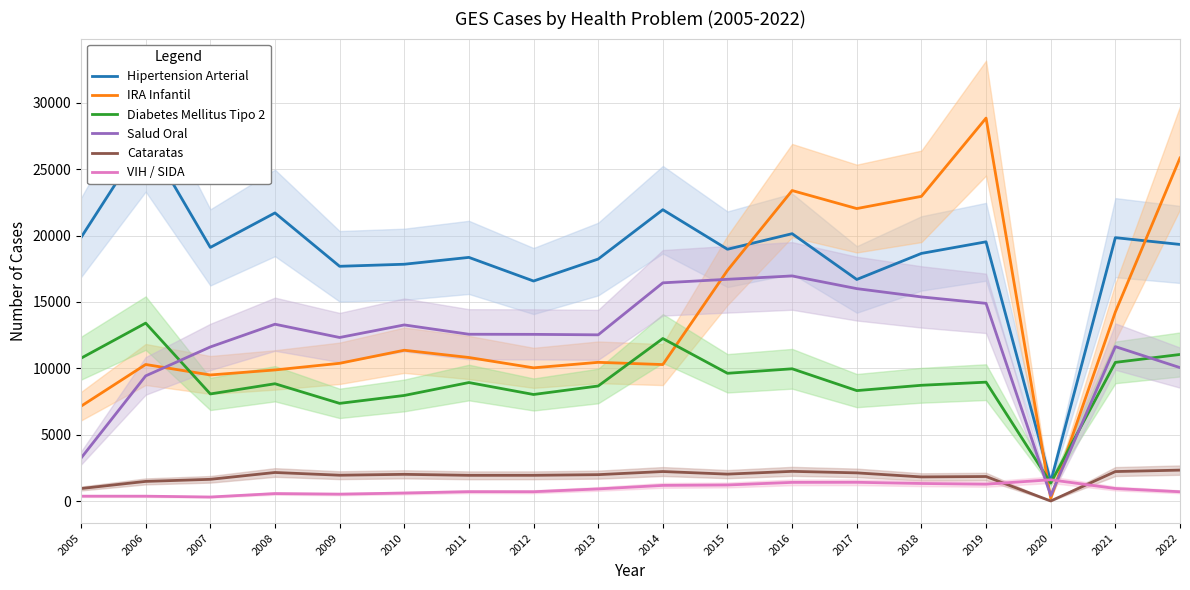

Which series has the largest range (max minus min)?

IRA Infantil